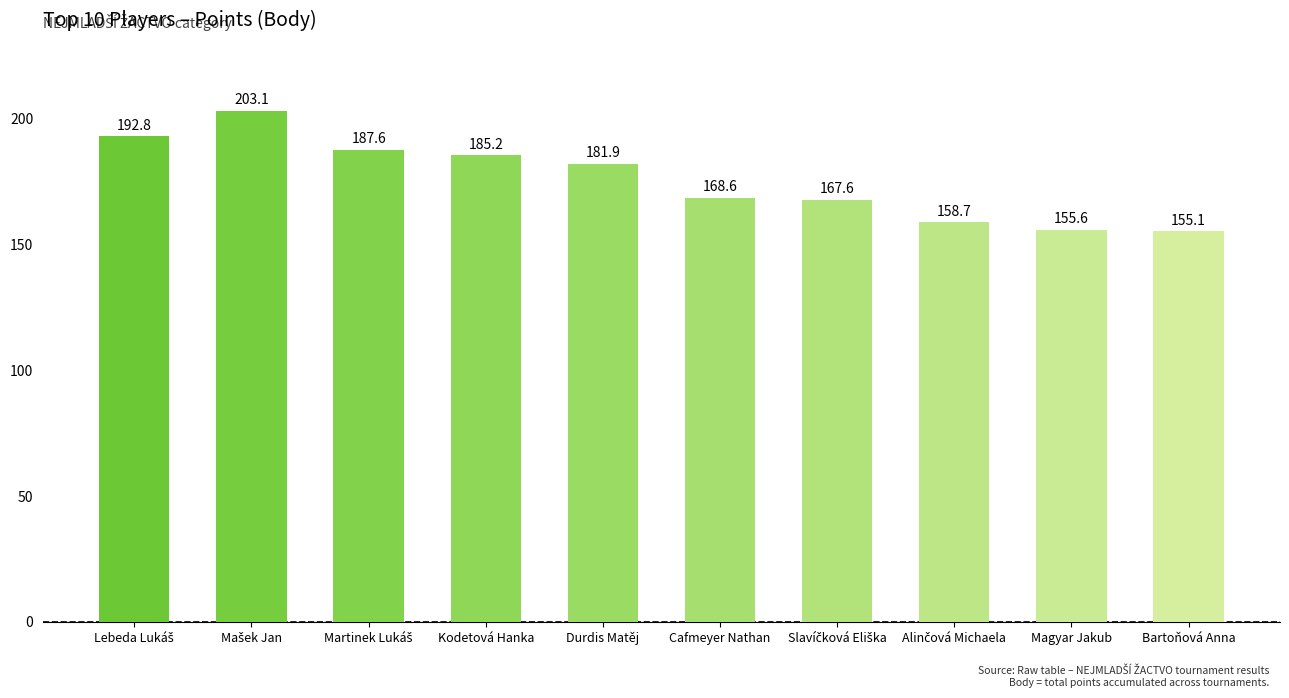

Approximately how many times larger is the value at Magyar Jakub compared to Durdis Matěj?

0.9